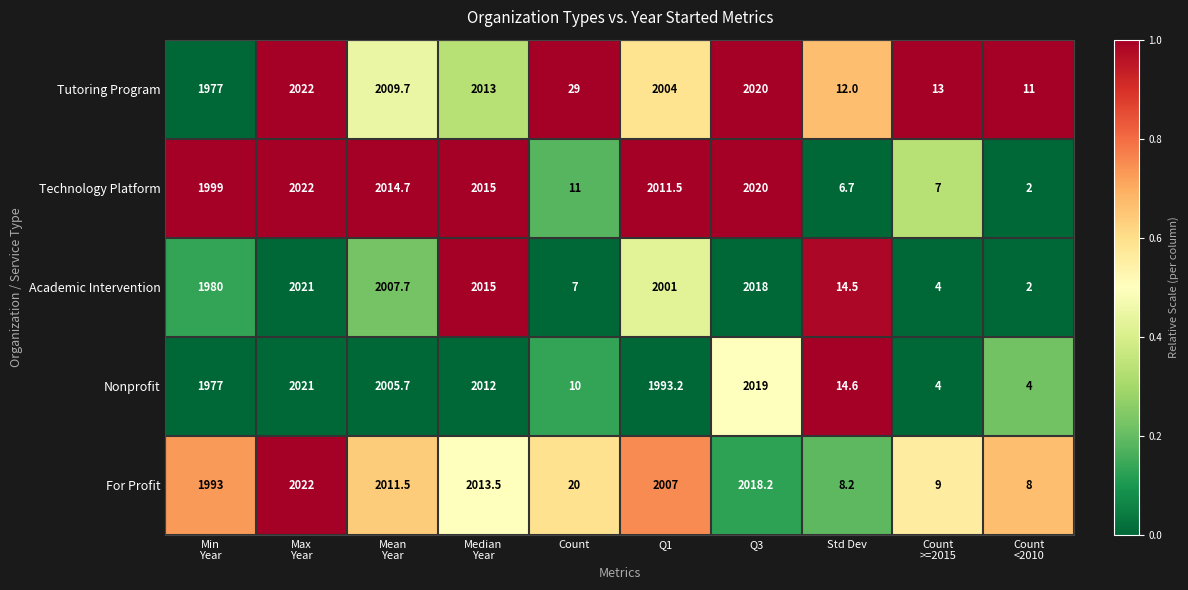

What is the maximum value for Academic Intervention?

2021.0